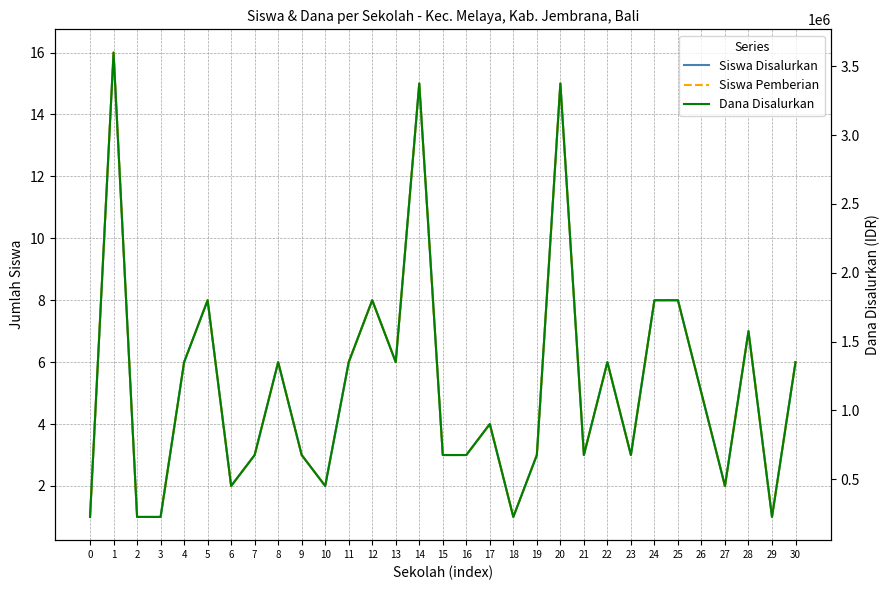

What is the value of the Dana Disalurkan point at the 15th from the left?

3375000